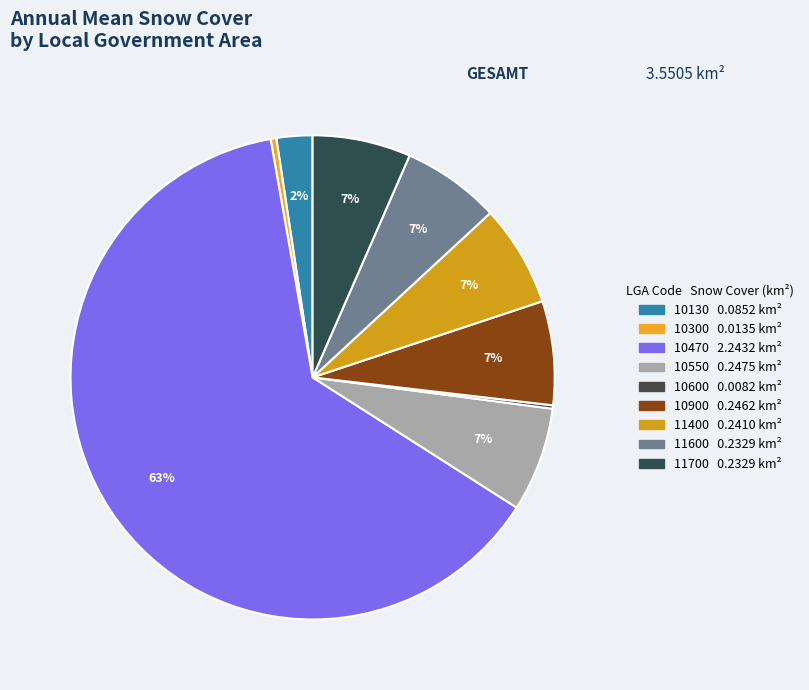

What portion of the pie excludes 10900?

93.1%